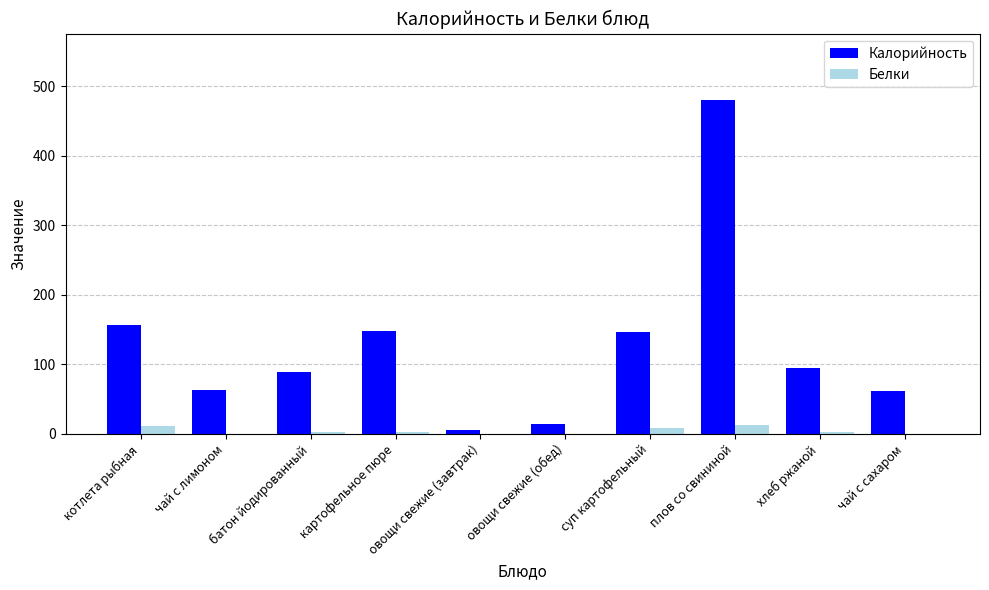

At which category is the sum across all series the highest?

плов со свининой